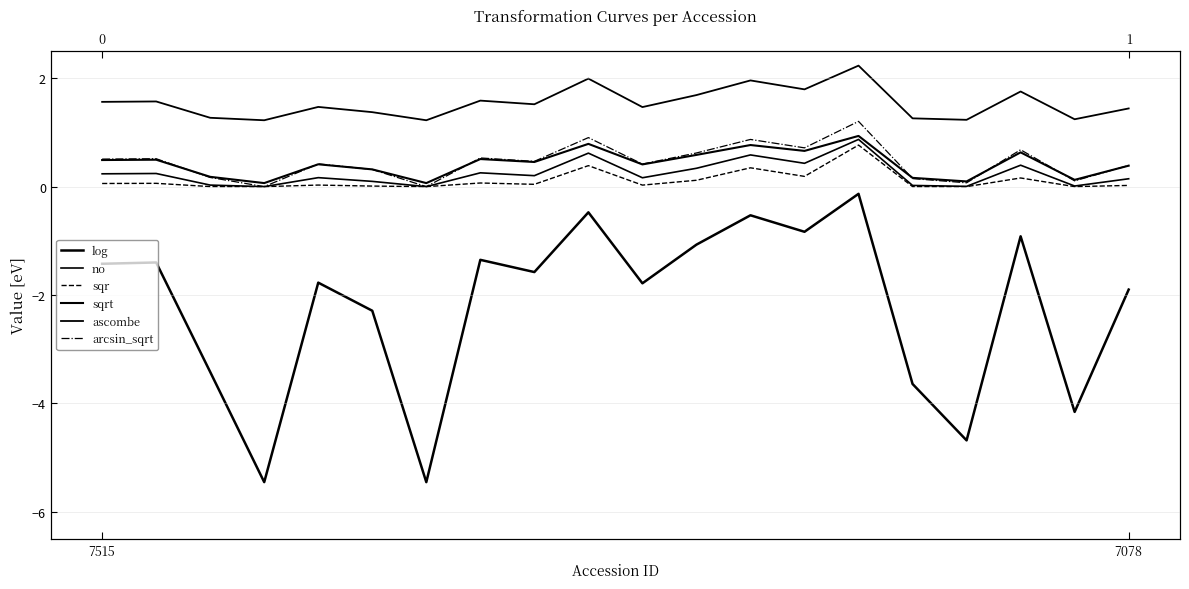

Which series has the widest spread of values?

log